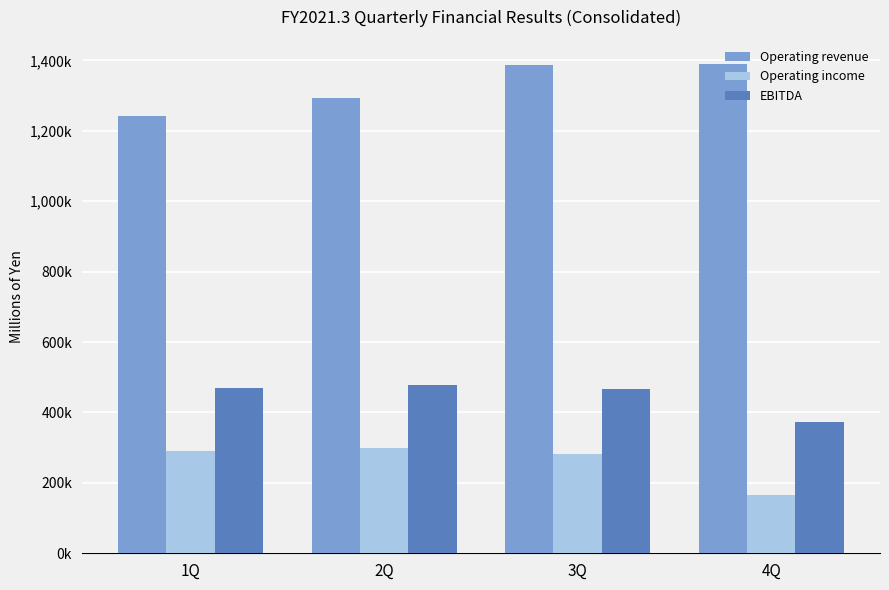

Rank the categories by Operating income value from lowest to highest.

4Q, 3Q, 1Q, 2Q